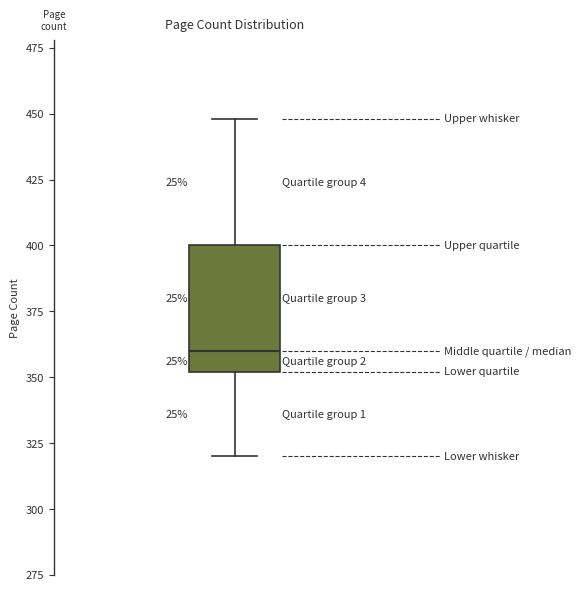

Read this box plot against the y-axis: the position of the median line, the range covered by the box, and the ends of both whiskers. The values are not printed on the chart, so give them approximately, as read against the axis.

median 360, box 350 to 400, whiskers 320 to 450